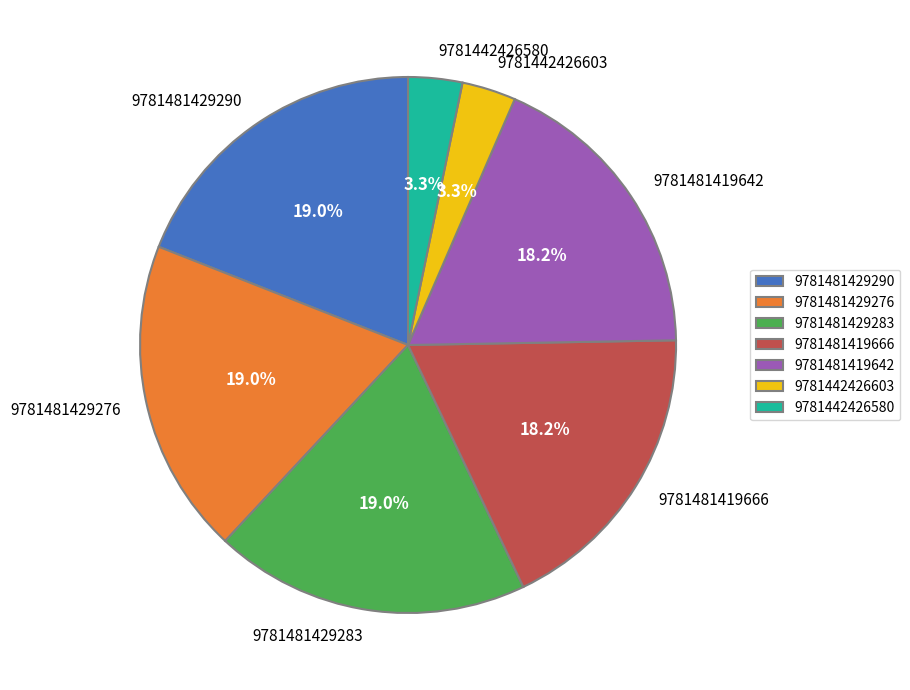

Approximately how many times larger is the value at 9781481429283 compared to 9781481429290?

1.0